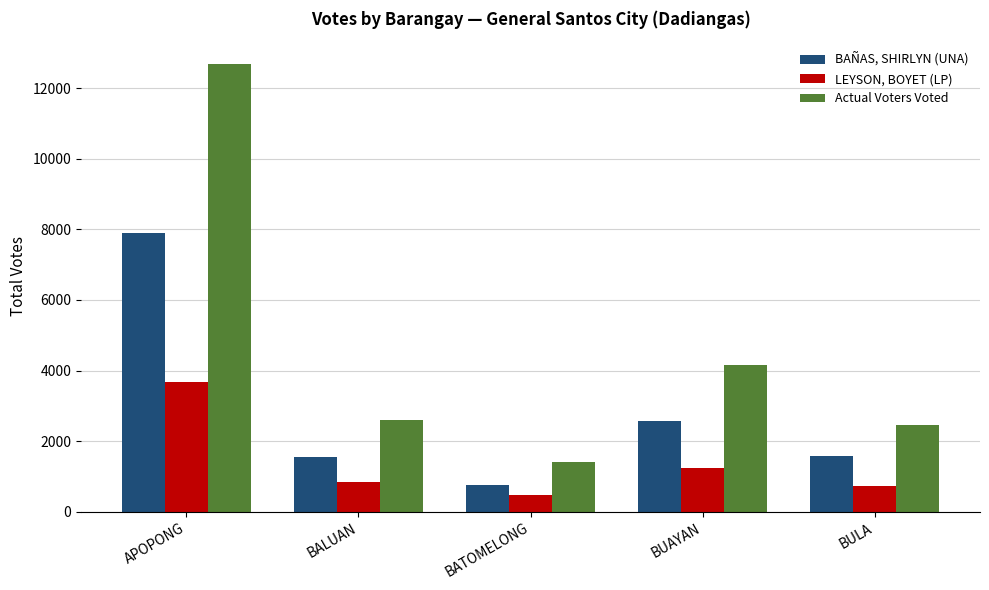

Is it true that Actual Voters Voted equals 12695 at APOPONG?

True